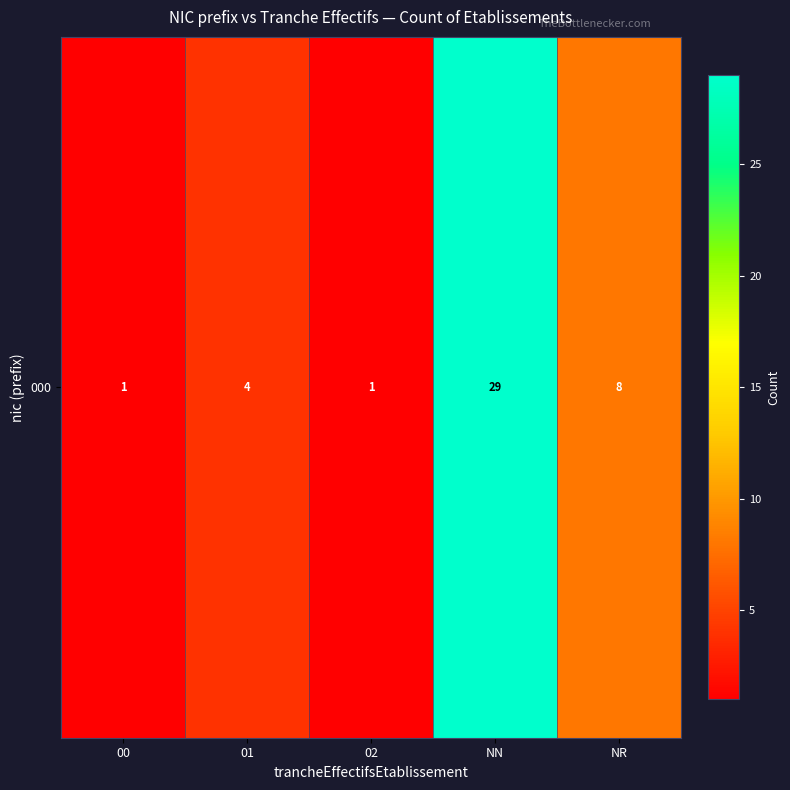

Which has a higher value, NN or NR?

NN